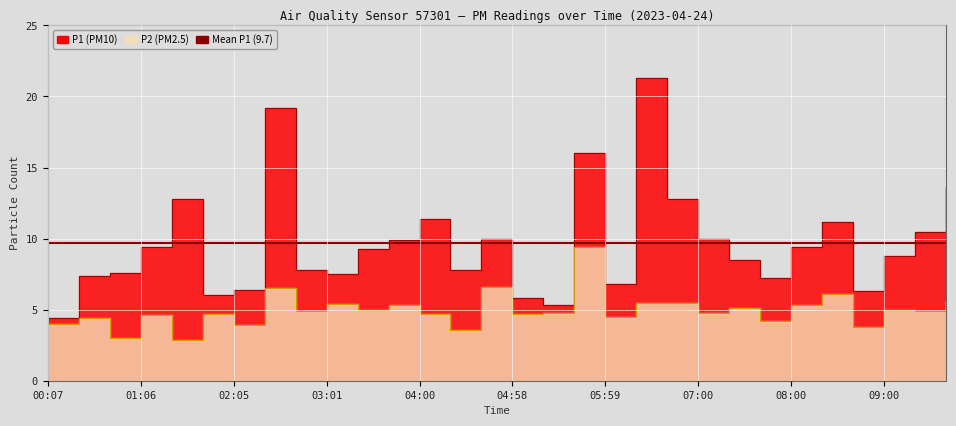

Which series has the widest spread of values?

P1